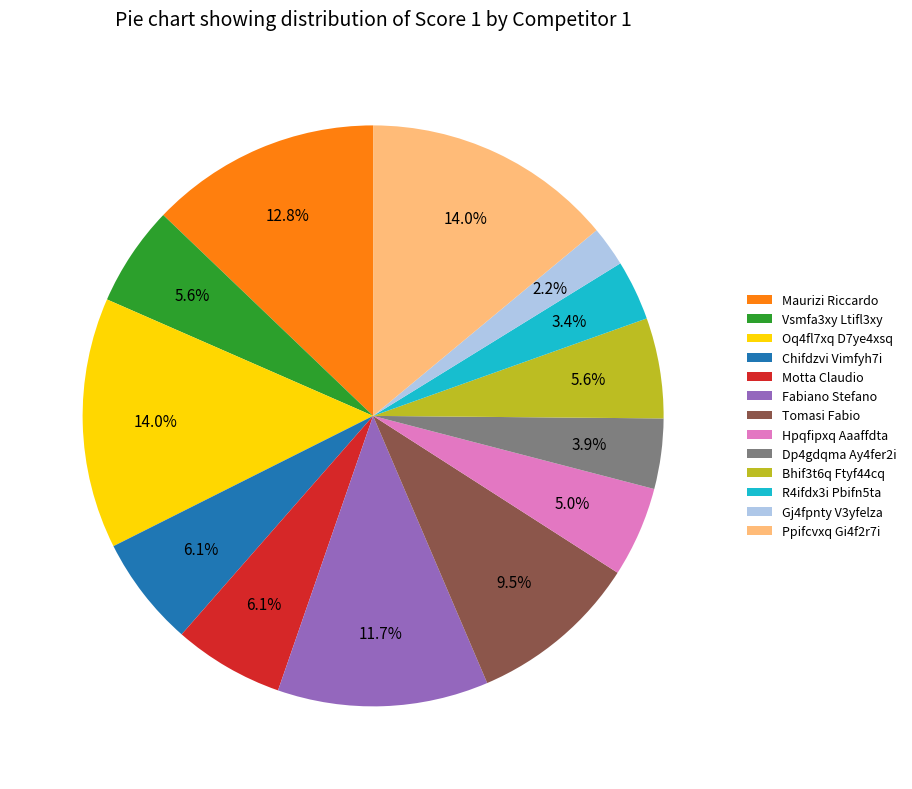

To the nearest percent, what is the difference between the largest and smallest slice percentages?

12%